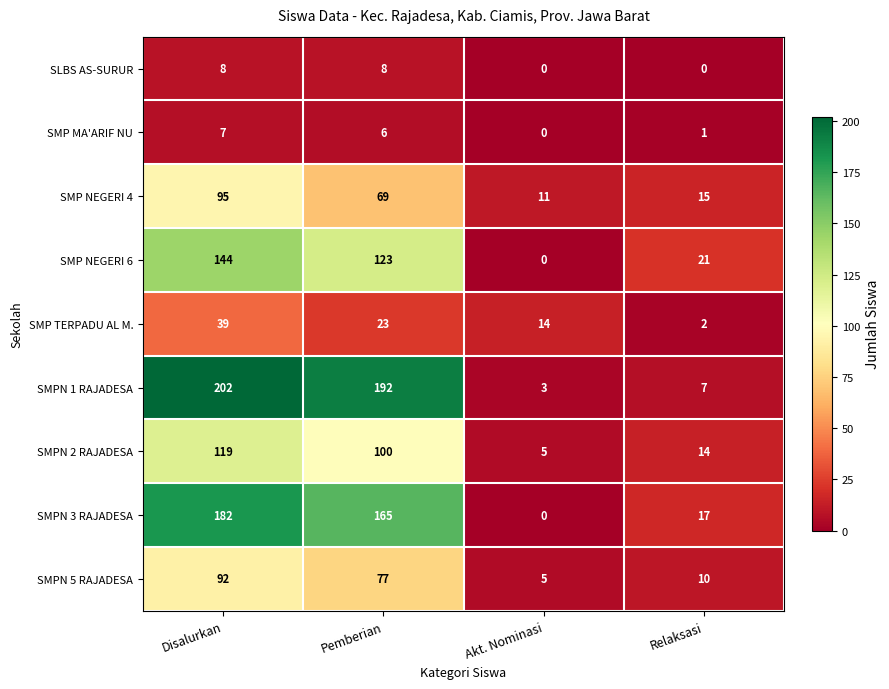

At which category is the sum across all series the highest?

Disalurkan